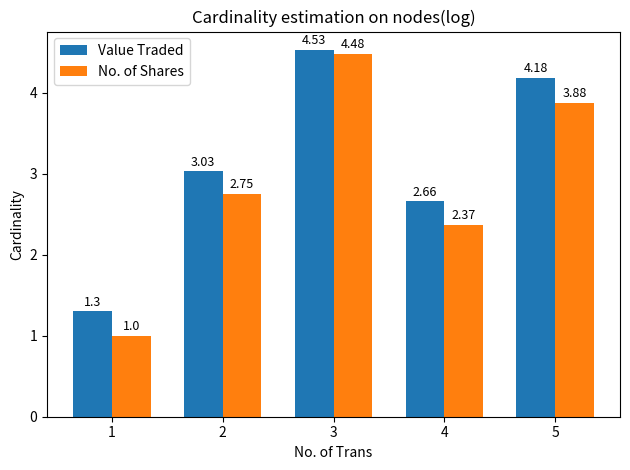

What is the sum of the No. of Shares values at 1 and 3?

5.5